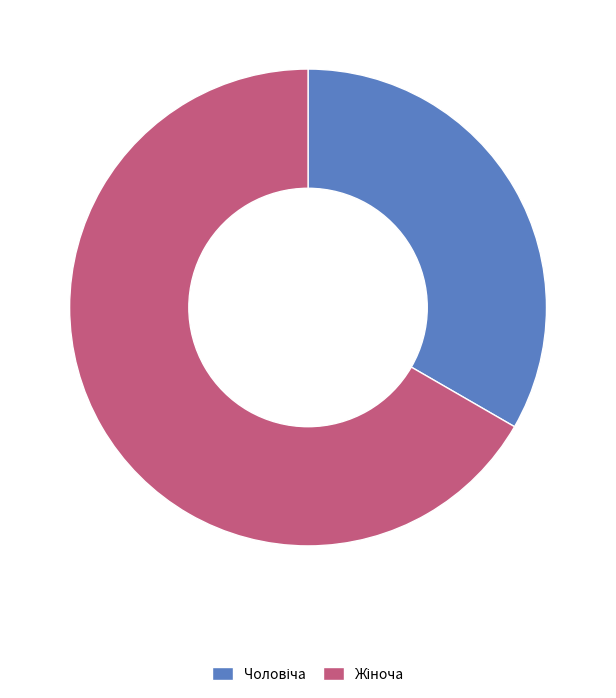

Is there any slice that represents more than half of the pie?

Yes